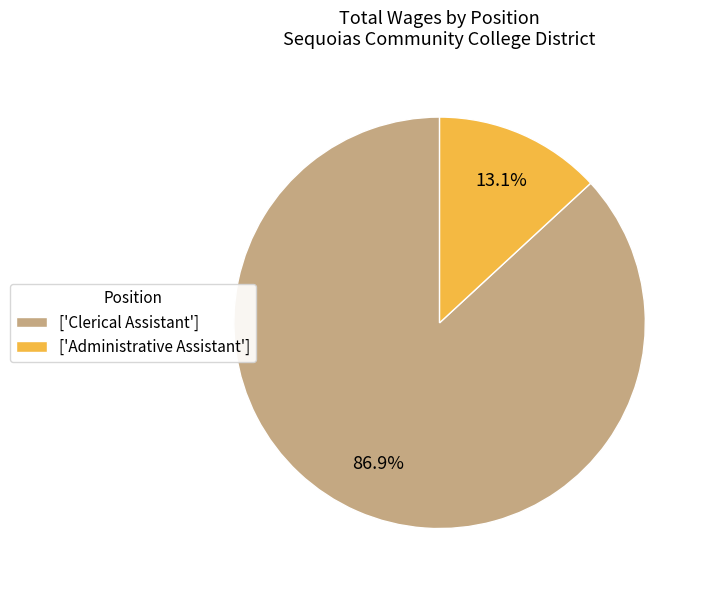

Which category has the biggest portion of the pie?

['Clerical Assistant']